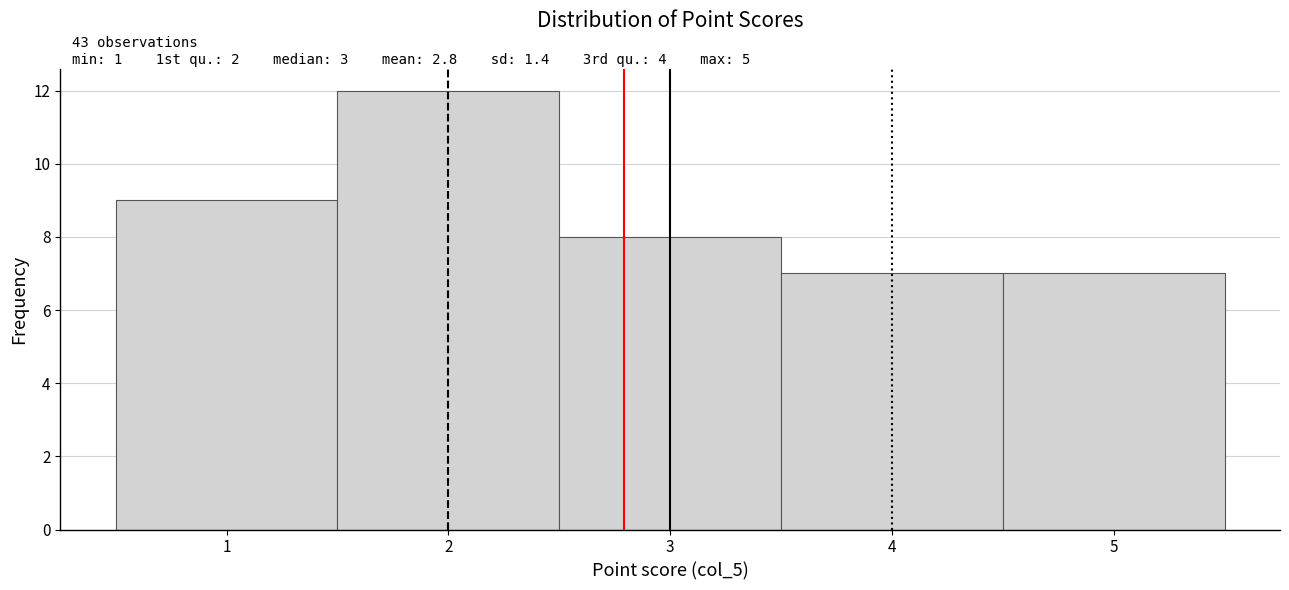

Which range on the x-axis has the tallest bar?

1.5 to 2.5